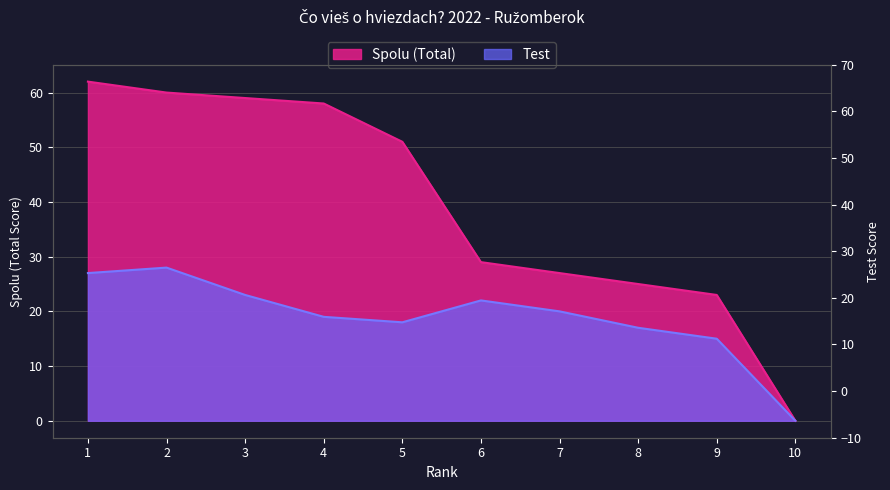

True or false: Spolu (Total) and Test intersect in this chart.

False